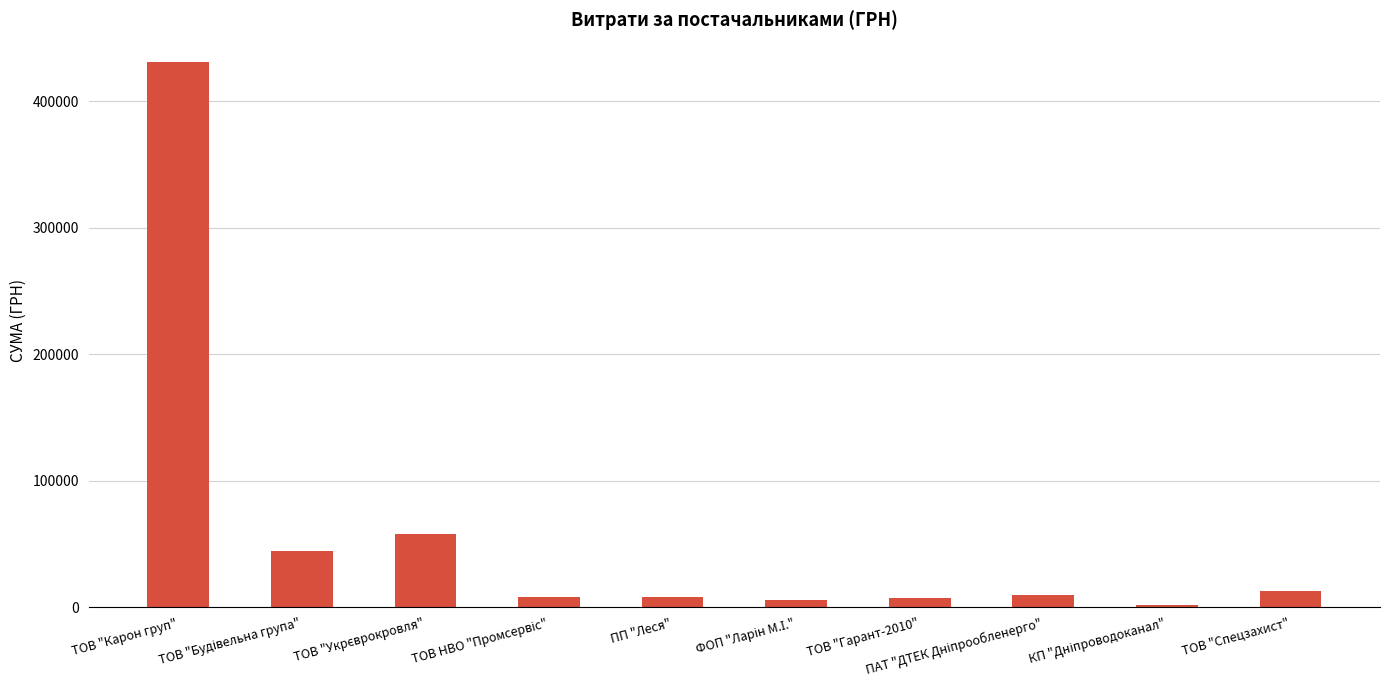

What is the average value?

58754.4